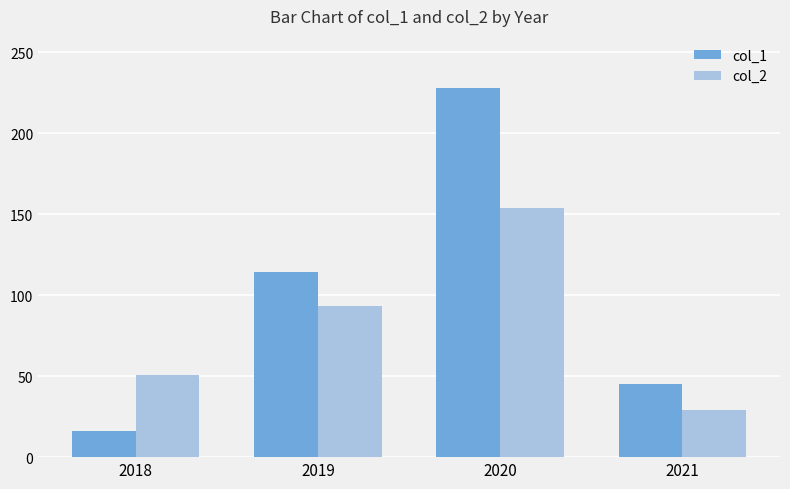

What is the difference between the col_2 values at 2021 and 2018?

22